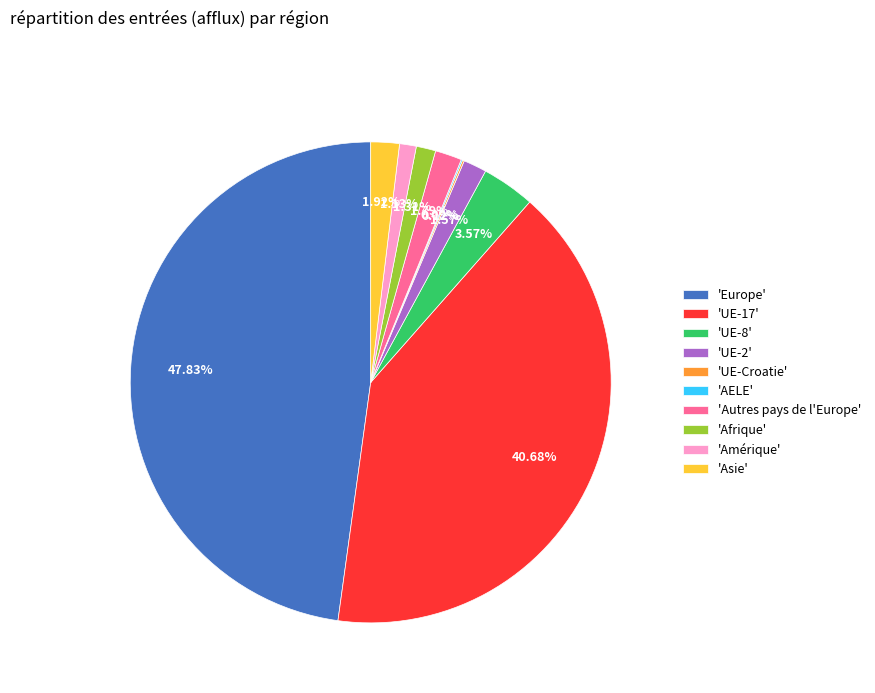

Does 'Asie' represent more than half of the total?

No